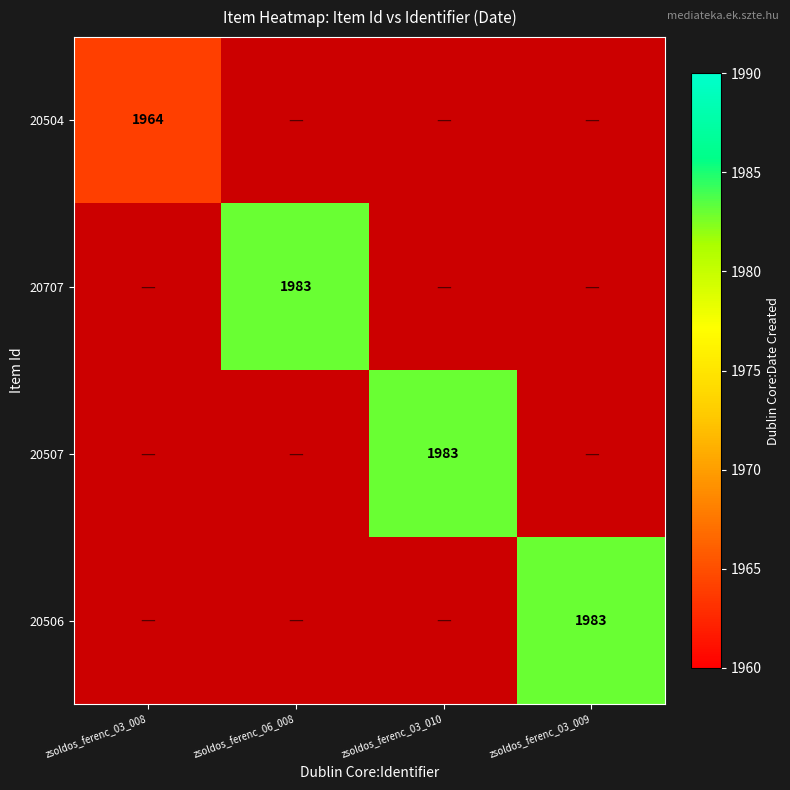

True or false: 20507 has a value of 1983 at zsoldos_ferenc_03_010.

True